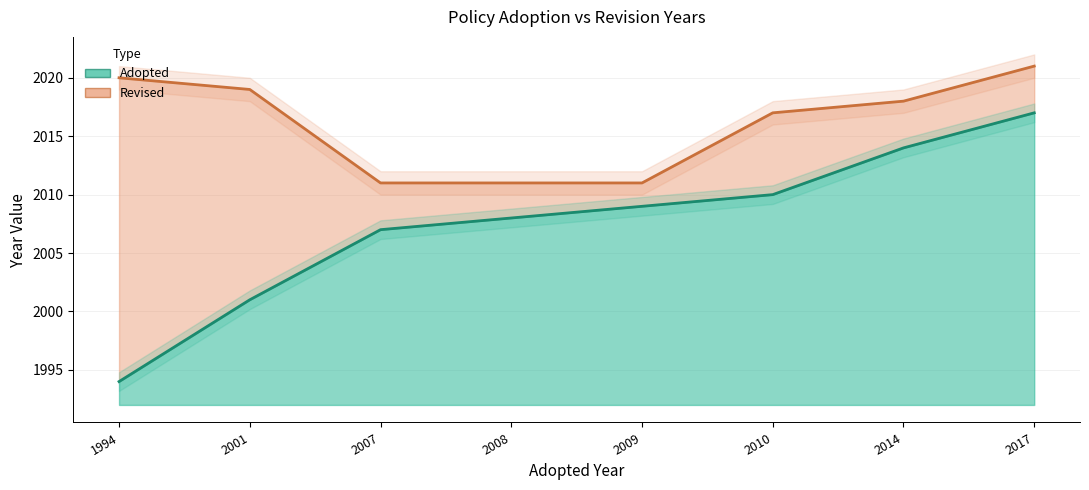

How many values in the Adopted series are below 2009?

4